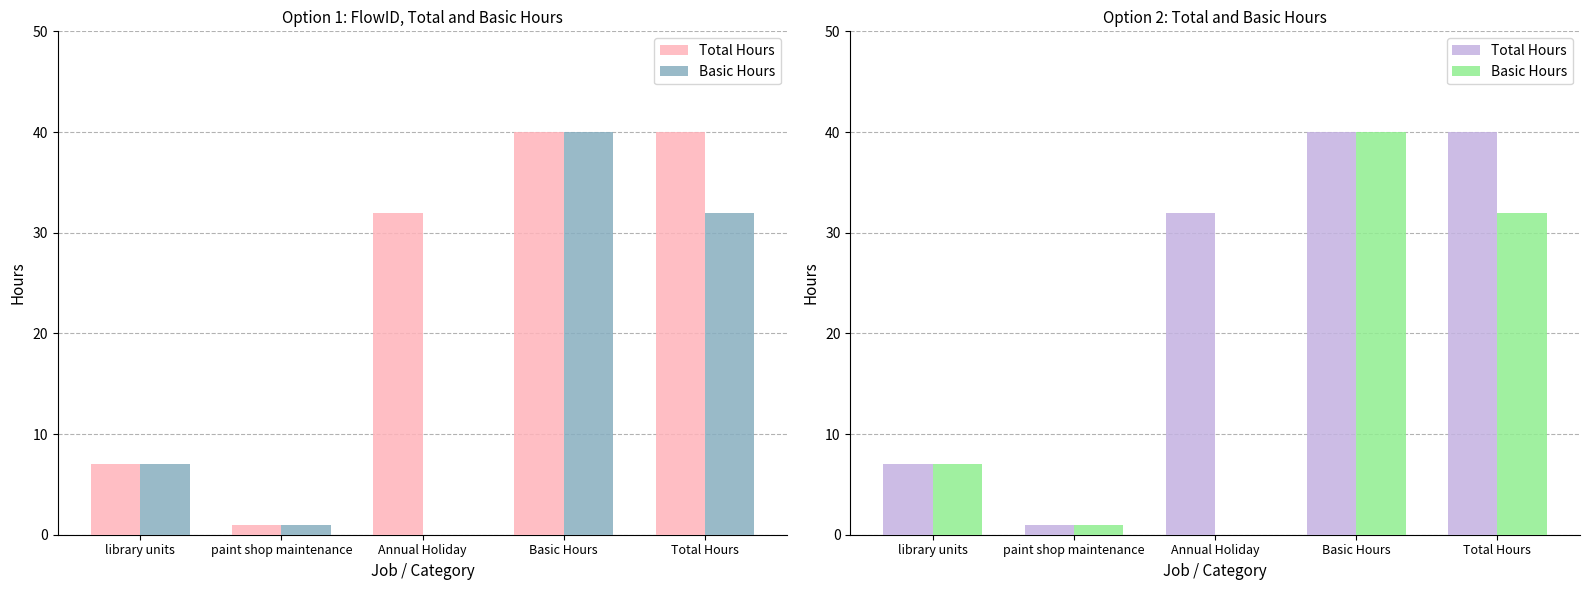

What is the label of the 1st bar from the left?

library units